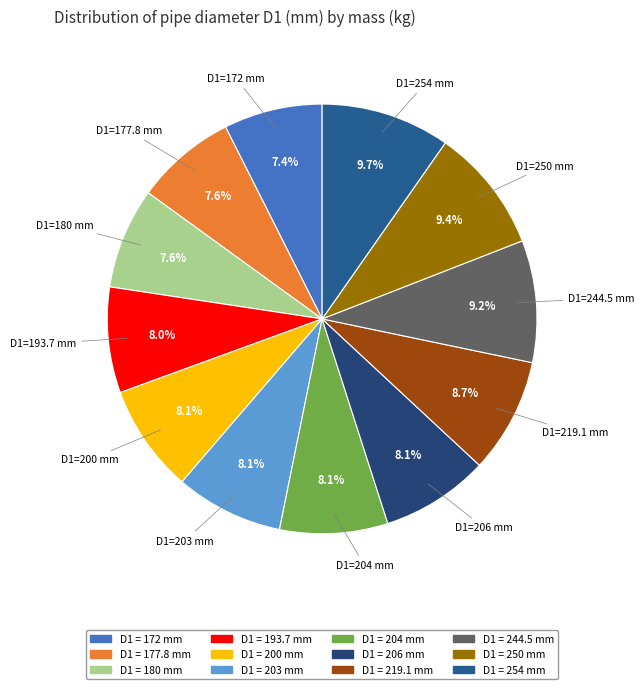

How many slices are in this pie chart?

12